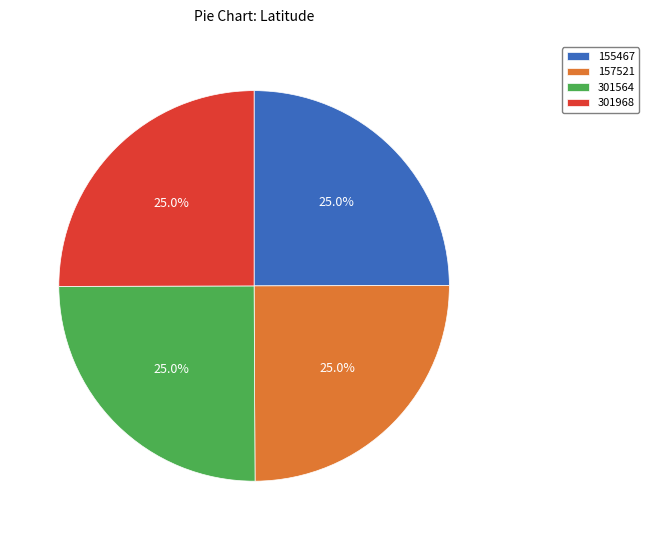

To the nearest percent, what is the combined percentage of 301968 and 155467?

50%